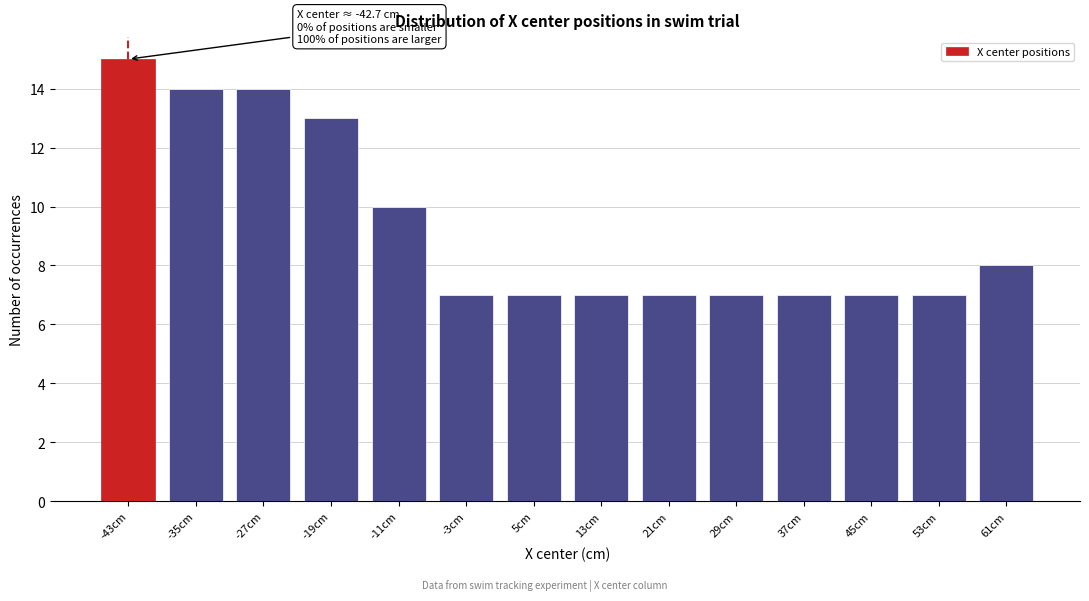

Reading left to right, extract all data points from this chart.

-43cm=15	-35cm=14	-27cm=14	-19cm=13	-11cm=10	-3cm=7	5cm=7	13cm=7	21cm=7	29cm=7	37cm=7	45cm=7	53cm=7	61cm=8